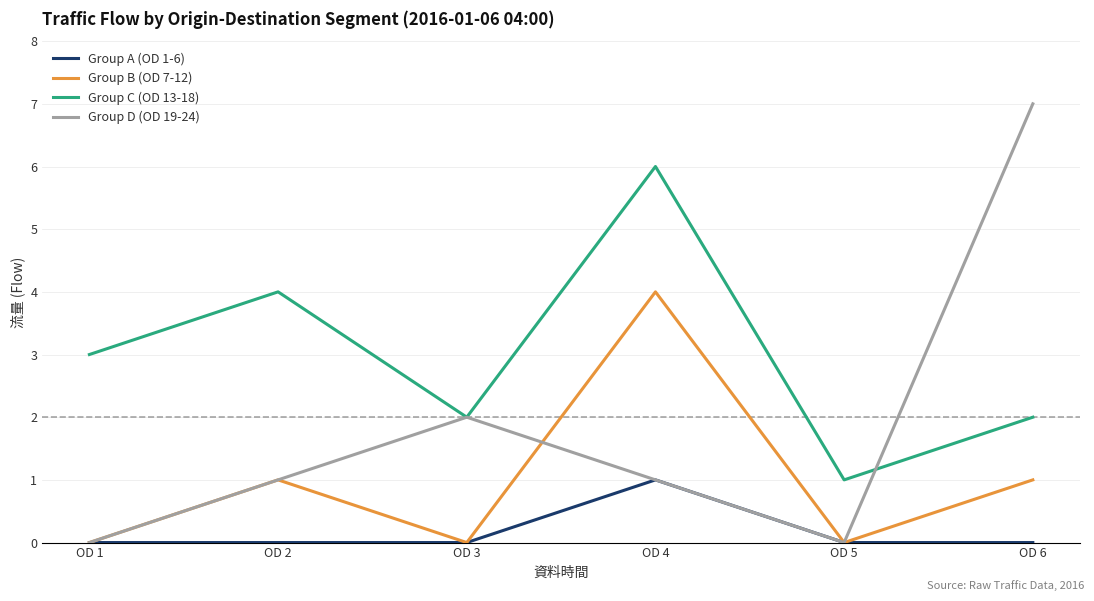

Does the chart display data point markers on the line(s)?

No